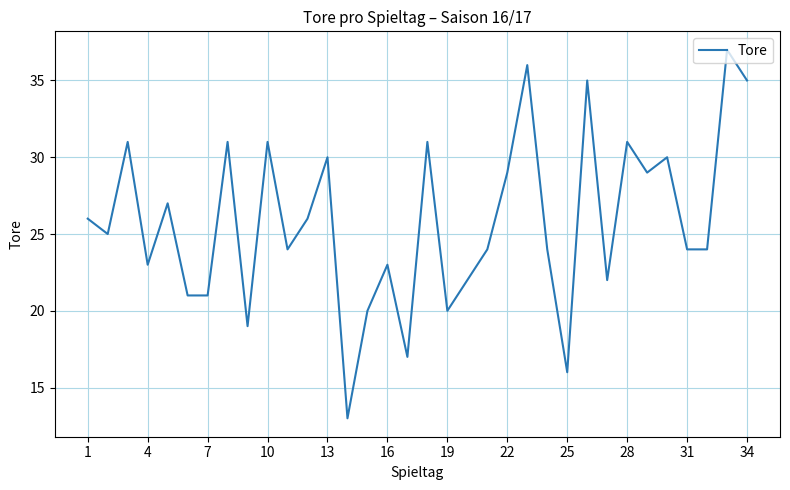

What is the greatest value displayed?

37